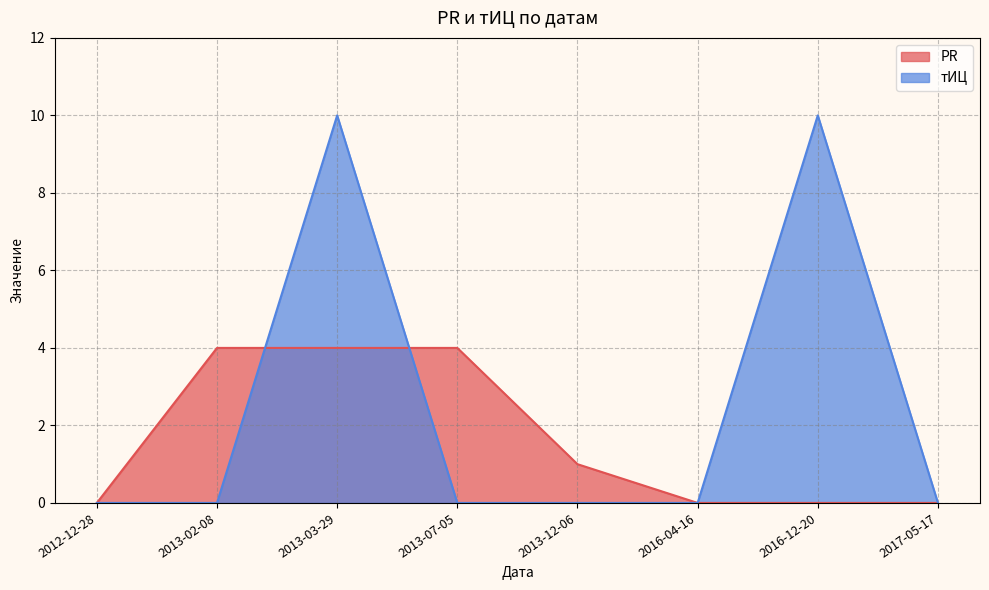

What position from the right is 2013-02-08?

7